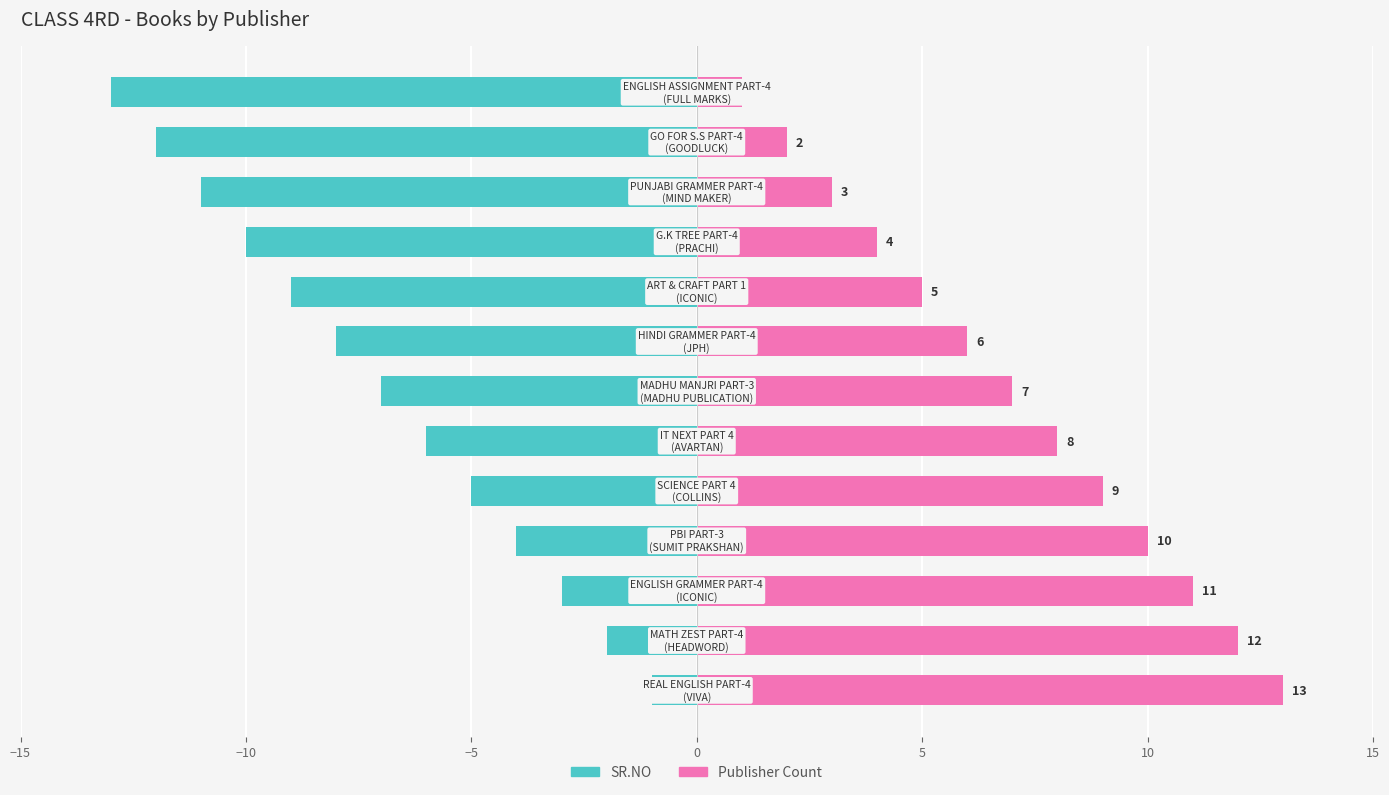

At 12, list the series in order from smallest to largest.

SR.NO, Publisher Count